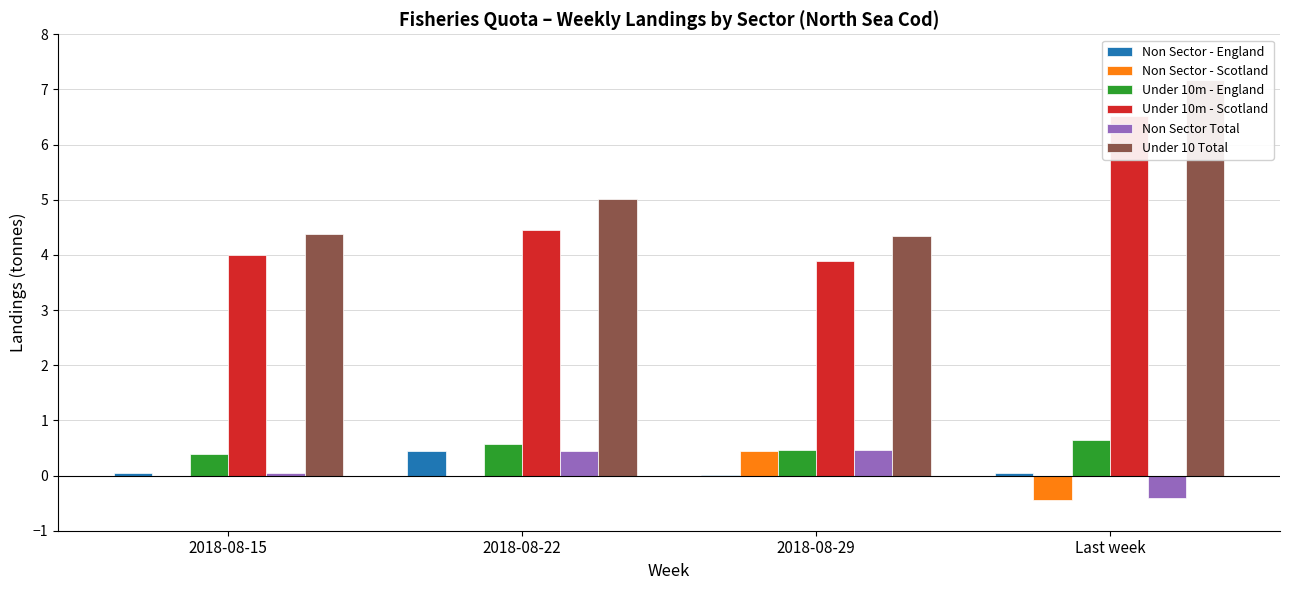

At Last week, list the series in order from largest to smallest.

Under 10 Total, Under 10m - Scotland, Under 10m - England, Non Sector - England, Non Sector Total, Non Sector - Scotland